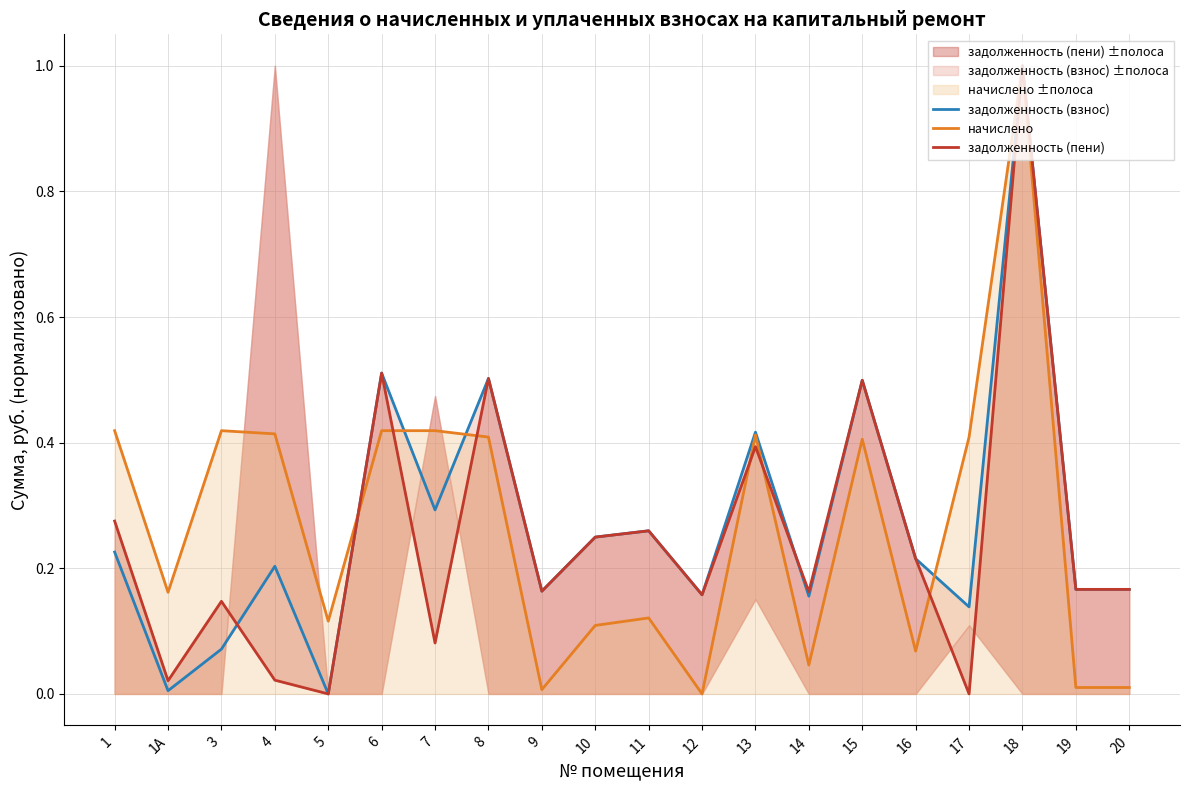

Reading left to right, list all the values displayed in this chart.

задолженность (взнос): 0.2	0.0	0.1	0.2	0.0	0.5	0.3	0.5	0.2	0.2	0.3	0.2	0.4	0.2	0.5	0.2	0.1	1.0	0.2	0.2
начислено: 0.4	0.2	0.4	0.4	0.1	0.4	0.4	0.4	0.0	0.1	0.1	0.0	0.4	0.0	0.4	0.1	0.4	1.0	0.0	0.0
задолженность (пени): 0.3	0.0	0.1	0.0	0.0	0.5	0.1	0.5	0.2	0.2	0.3	0.2	0.4	0.2	0.5	0.2	0.0	1.0	0.2	0.2